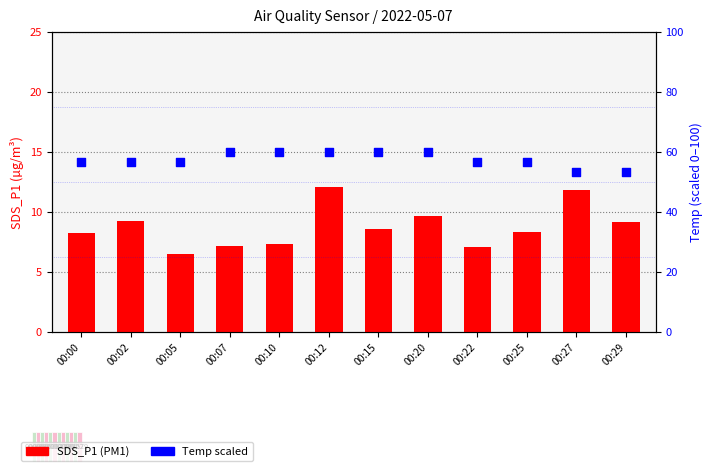

What is the total value across all series at 00:02?

65.9